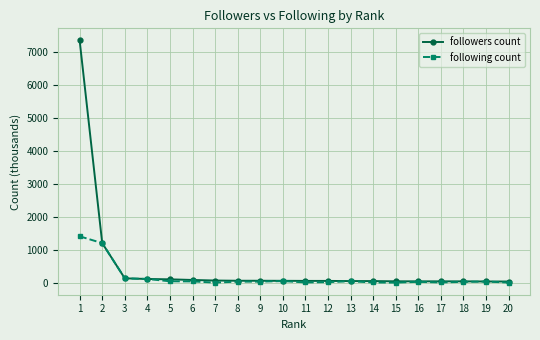

What is the value of the following count point at the 6th from the left?

36.0